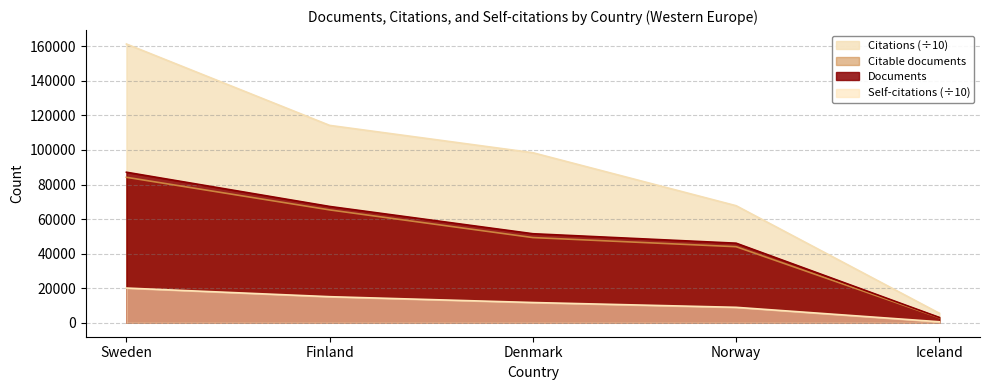

Reading right to left, what are all the values shown in this chart?

Documents: Iceland=3082.0	Norway=46061.0	Denmark=51532.0	Finland=67316.0	Sweden=87119.0
Citable documents: Iceland=2947.0	Norway=44025.0	Denmark=49304.0	Finland=65316.0	Sweden=84189.0
Citations: Iceland=5509.6	Norway=67744.0	Denmark=98405.7	Finland=114225.1	Sweden=161306.0
Self-citations: Iceland=590.9	Norway=8946.1	Denmark=11730.8	Finland=15100.0	Sweden=20094.2